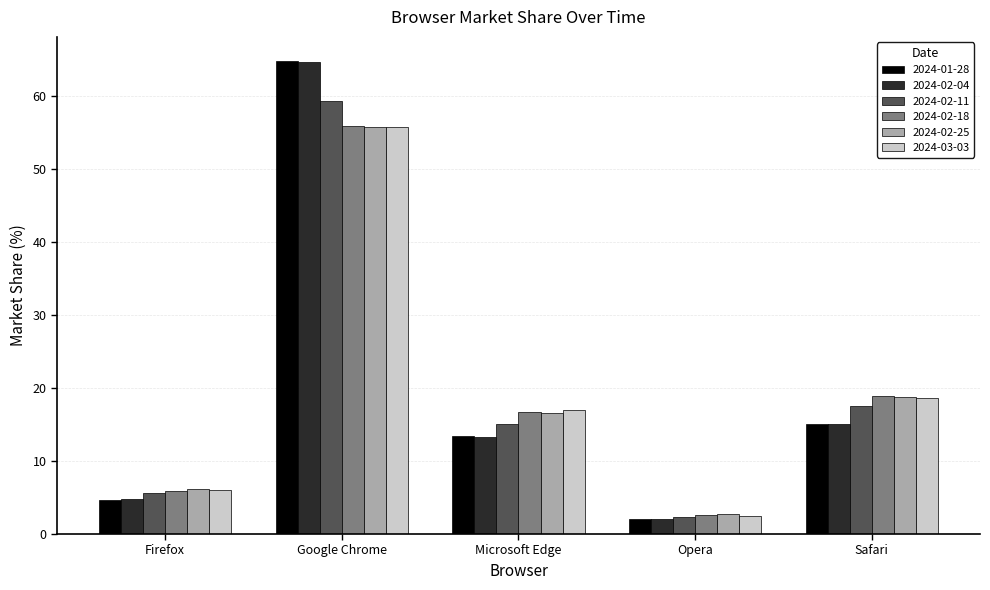

How many data points in 2024-01-28 are less than 13?

2